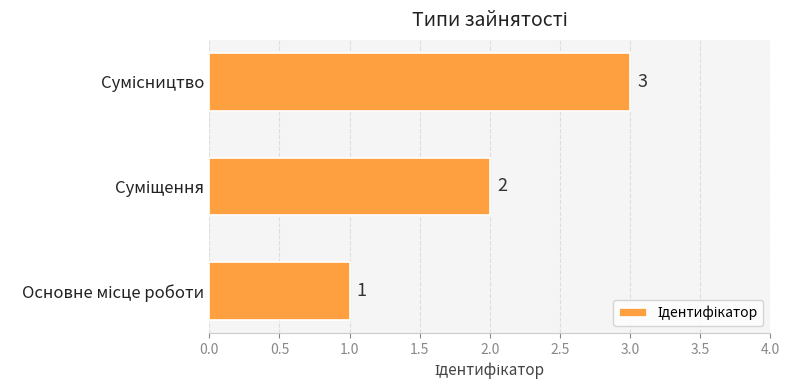

How many values are between 1 and 3?

3